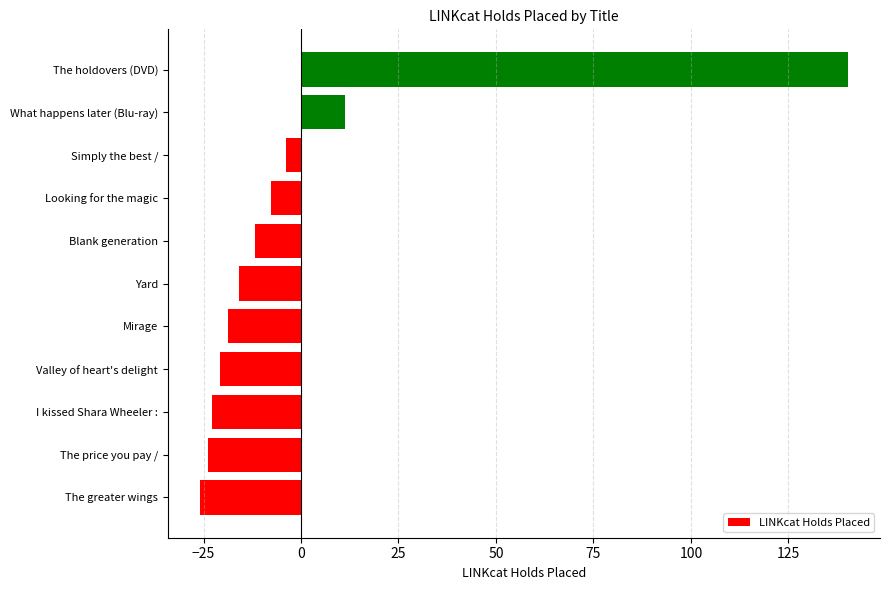

Is it true that the value at The greater wings is -25.8?

True